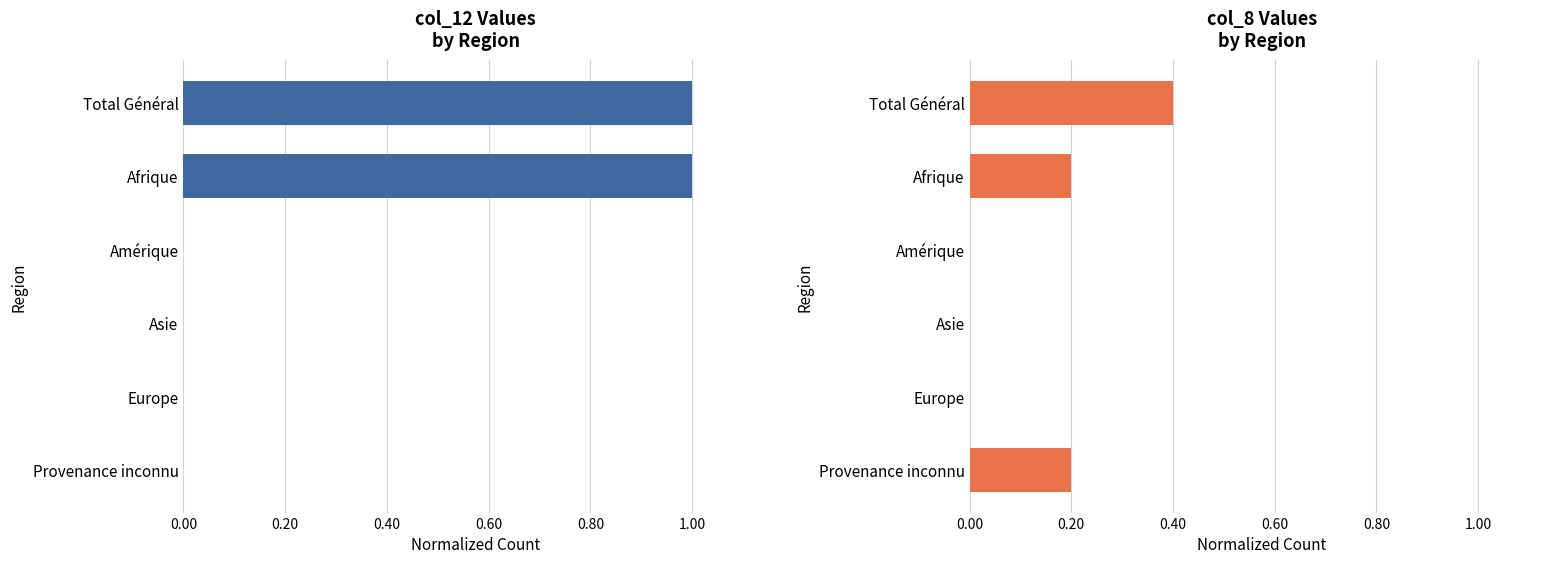

Which series has the largest total across all categories?

col_12